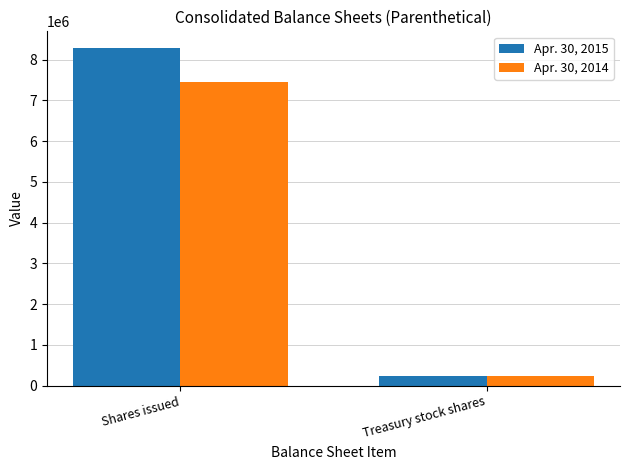

Rank the series at Shares issued from lowest to highest value.

Apr. 30, 2014, Apr. 30, 2015